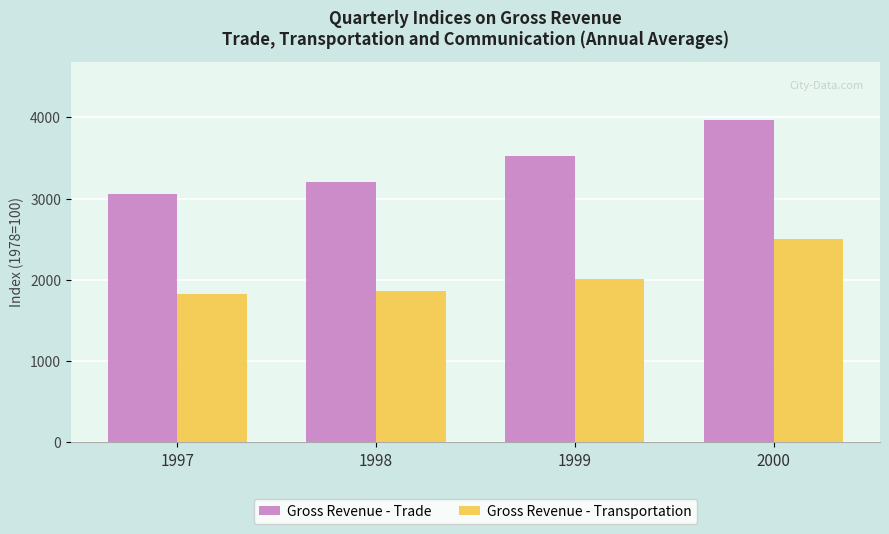

Is the value of Gross Revenue - Transportation at 1999 greater than the value of Gross Revenue - Trade at 2000?

No